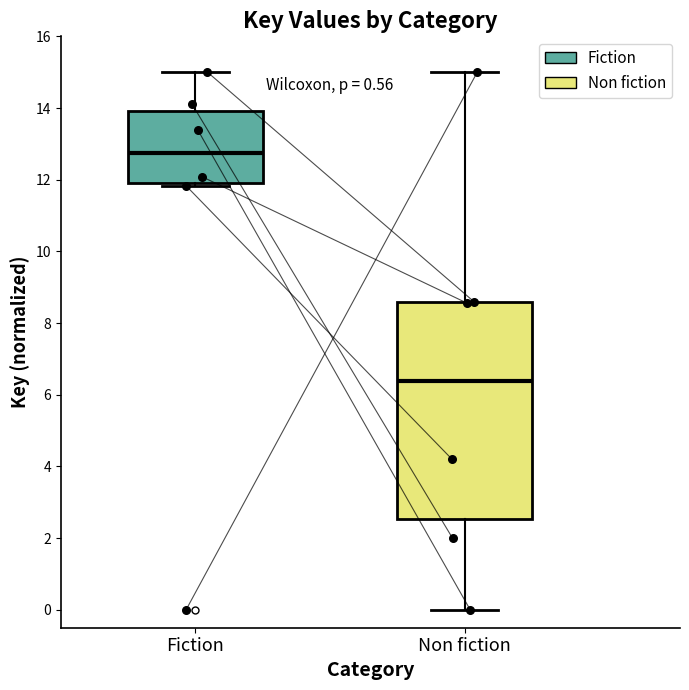

Where does the median line of the box for Non fiction sit on the y-axis? The values are not printed on the chart, so give them approximately, as read against the axis.

6.4